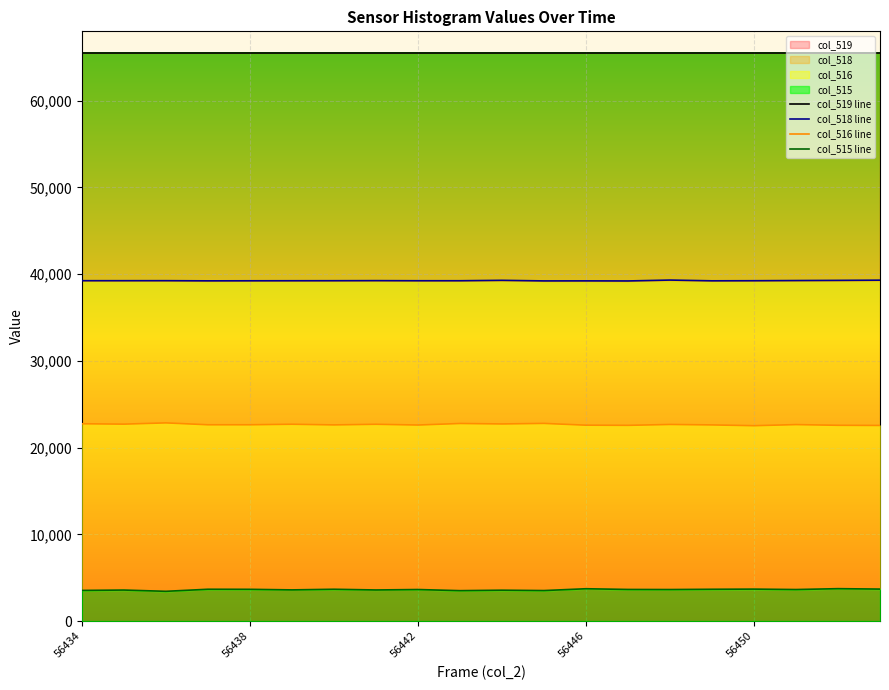

The col_518 line series shows 14130 at 9. True or false?

False